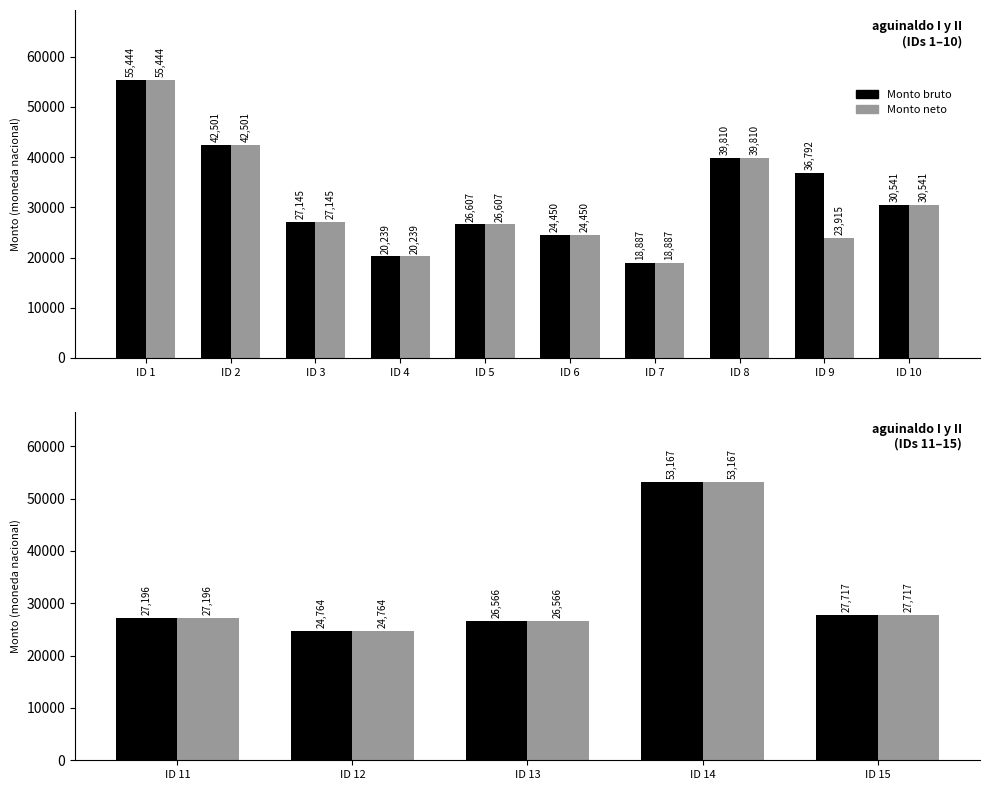

Rank the series by their maximum value, from highest to lowest.

Monto bruto, Monto neto